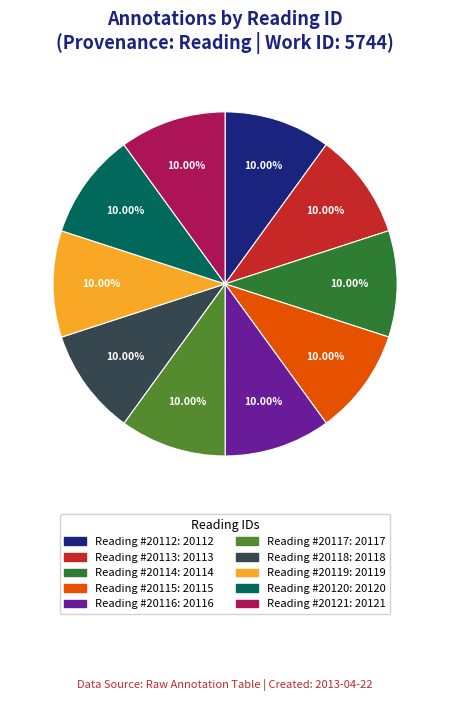

The Reading #20117 slice represents 10% of the pie. True or false?

True